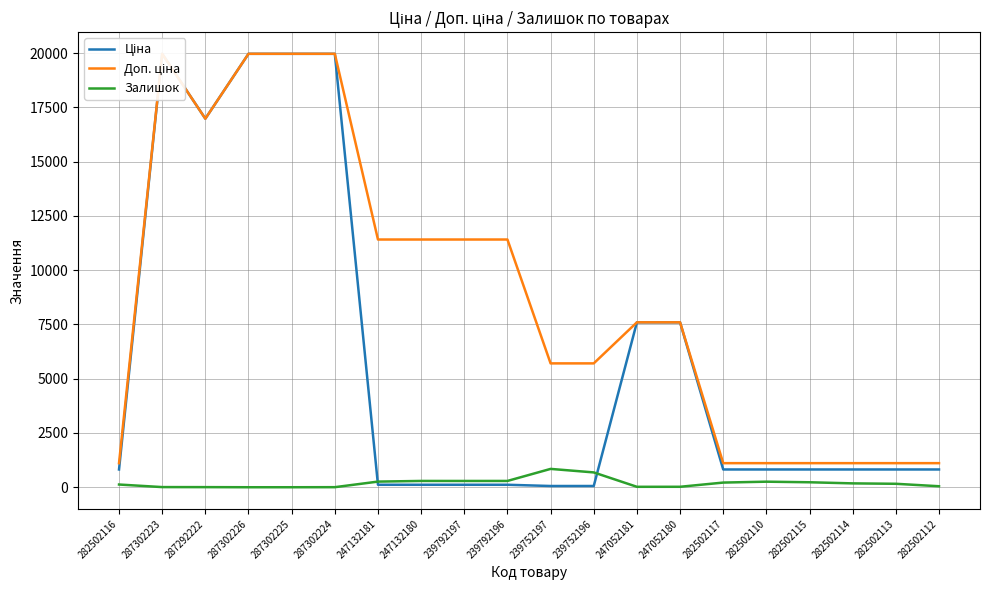

What is the difference between the maximum and minimum values in the Залишок series?

845